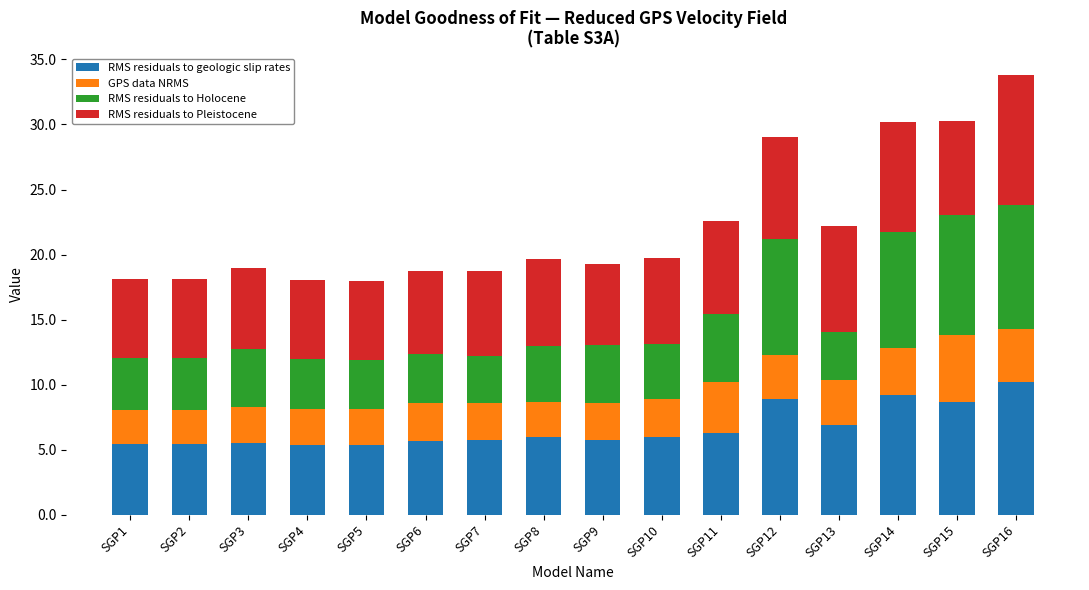

What is the lowest value of the RMS residuals to geologic slip rates series?

5.4